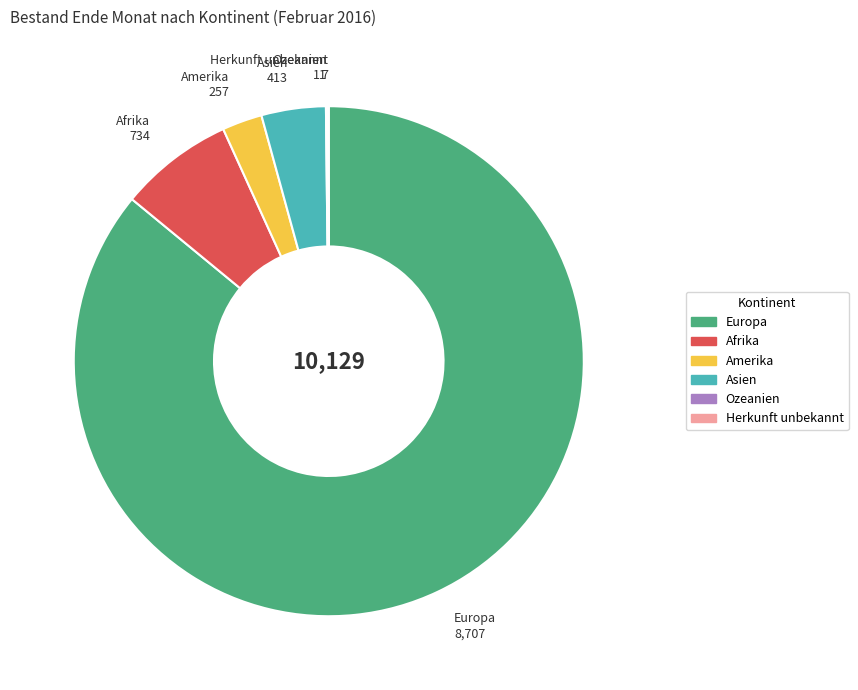

Which slice represents more than half of the pie?

Europa